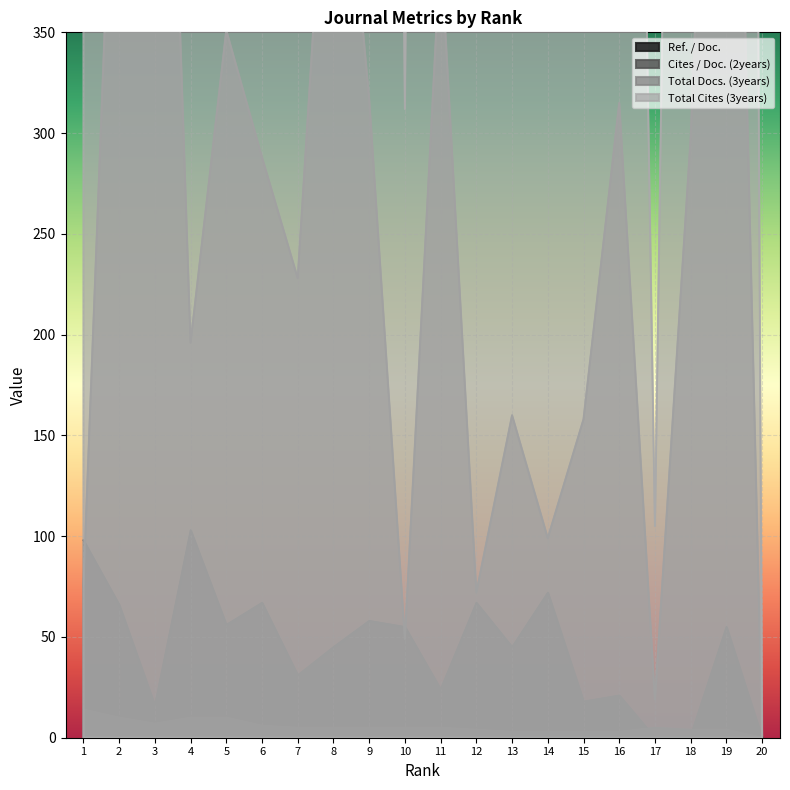

Is the value of Total Cites (3years) at 3 greater than the value of Ref. / Doc. at 13?

Yes